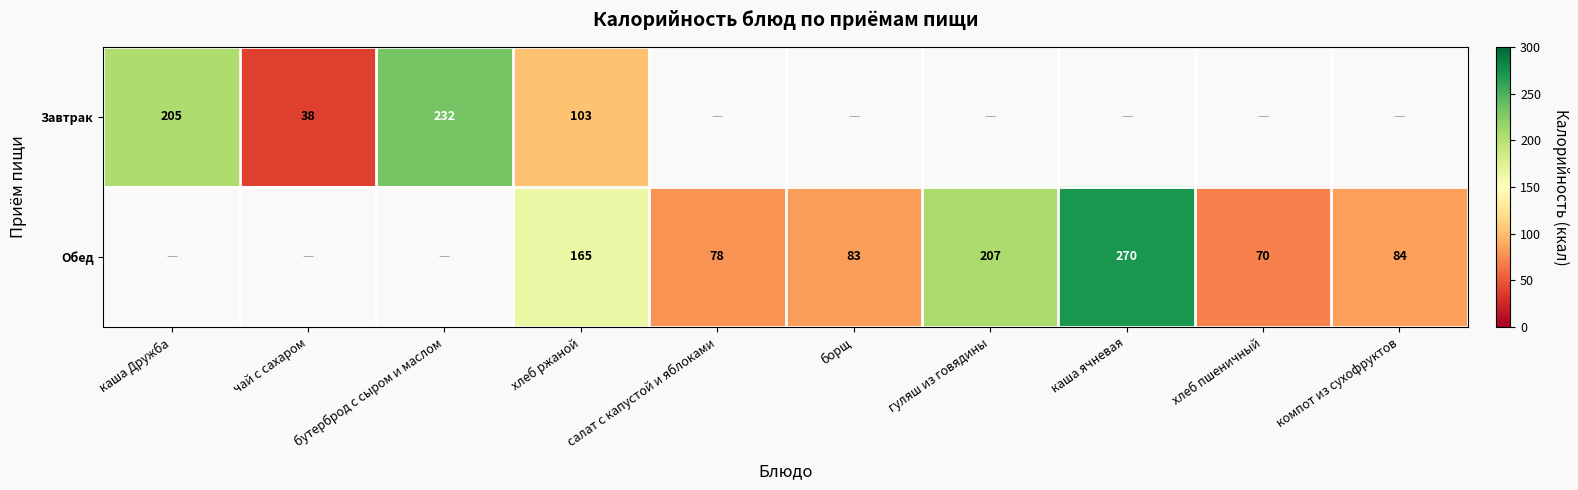

True or false: Обед has a value of 30 at хлеб пшеничный.

False